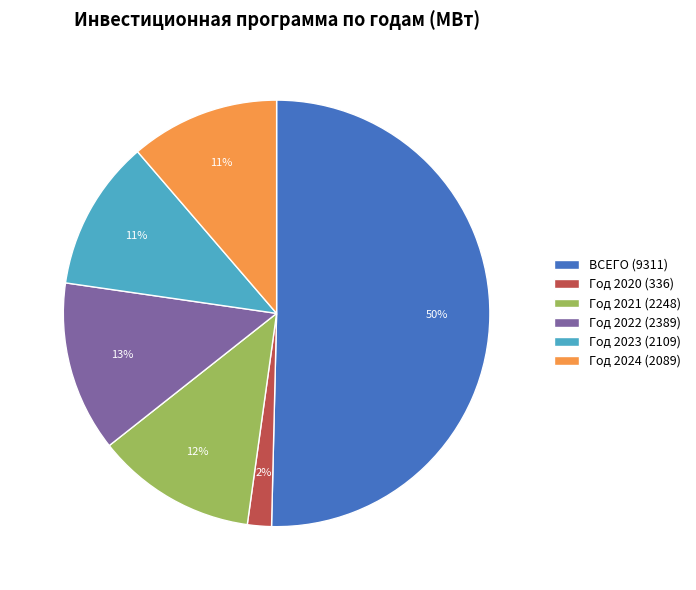

Which has a higher value, Год 2023 (2109) or Год 2020 (336)?

Год 2023 (2109)